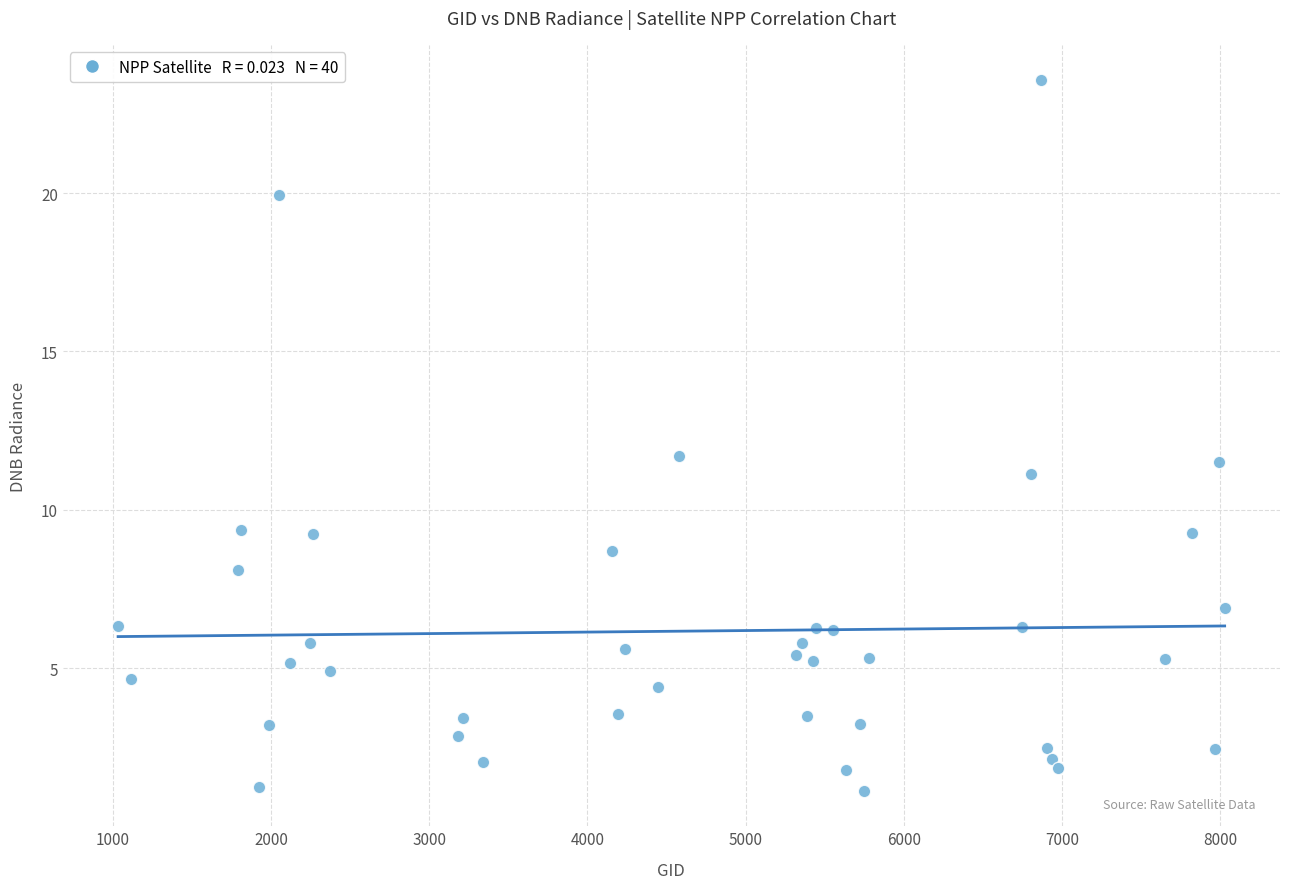

What is the range of Y values (max minus min)?

22.4